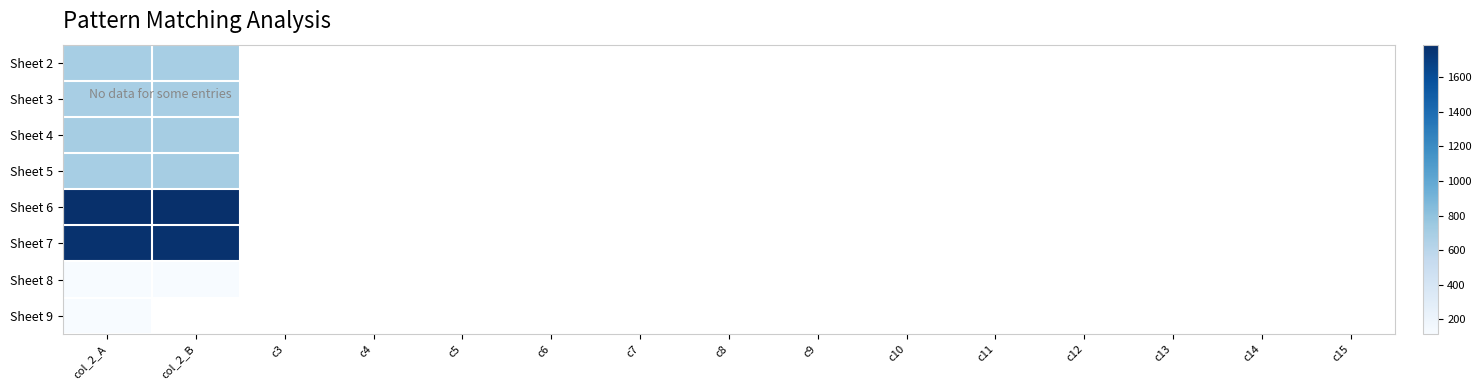

What is the lowest value of the Sheet 5 series?

697.0